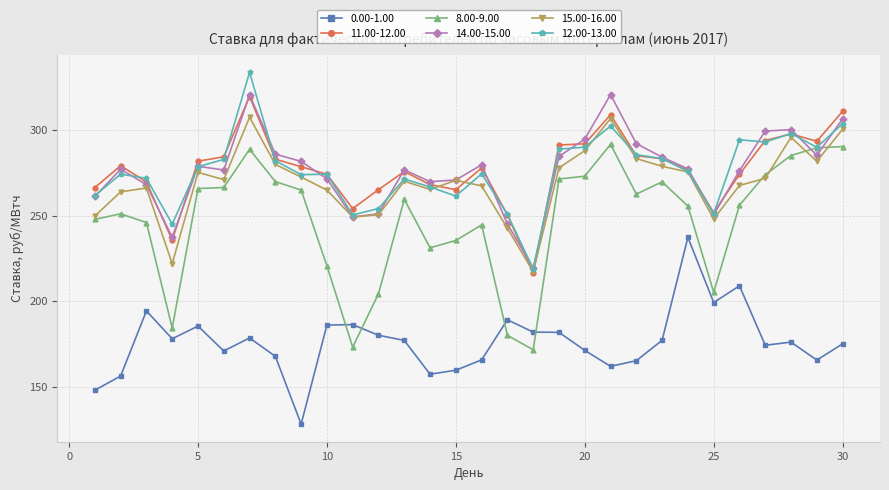

Does the chart display data point markers on the line(s)?

Yes